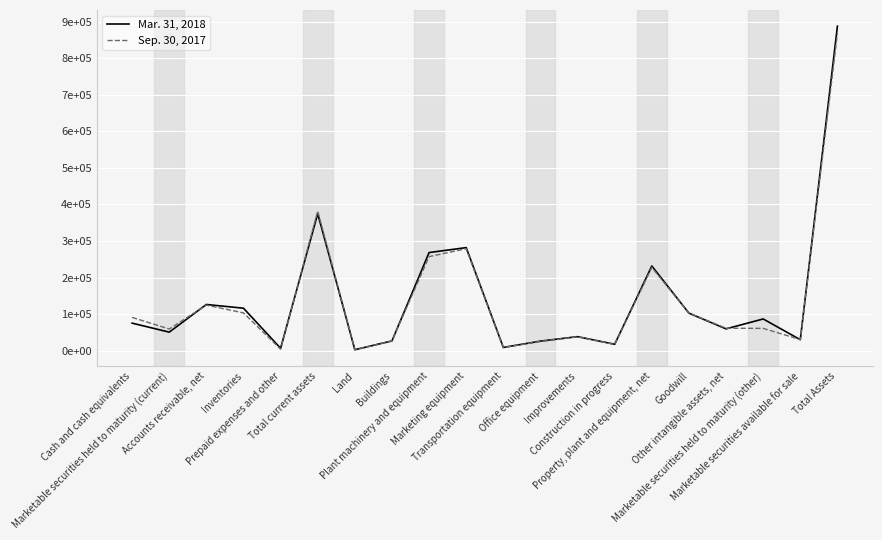

Reading left to right, list all the values displayed in this chart.

Mar. 31, 2018: 75205	50571	126245	116086	6493	374600	2494	26582	268304	281799	8729	26009	38236	17445	231561	102511	59522	86668	29915	887549
Sep. 30, 2017: 90962	59113	124553	103268	3936	381832	2482	26741	257172	278860	8449	25302	38003	16880	227581	102511	61272	60908	30260	867228